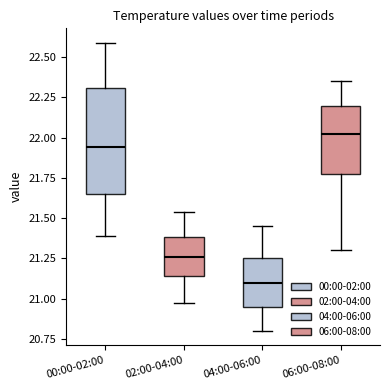

Reading left to right, read every box against the y-axis: the position of its median line, the range the box covers, and the ends of its whiskers. The values are not printed on the chart, so give them approximately, as read against the axis.

00:00-02:00: median 21.95, box 21.65 to 22.30, whiskers 21.40 to 22.60
02:00-04:00: median 21.25, box 21.15 to 21.40, whiskers 20.95 to 21.55
04:00-06:00: median 21.10, box 20.95 to 21.25, whiskers 20.80 to 21.45
06:00-08:00: median 22.05, box 21.80 to 22.20, whiskers 21.30 to 22.35